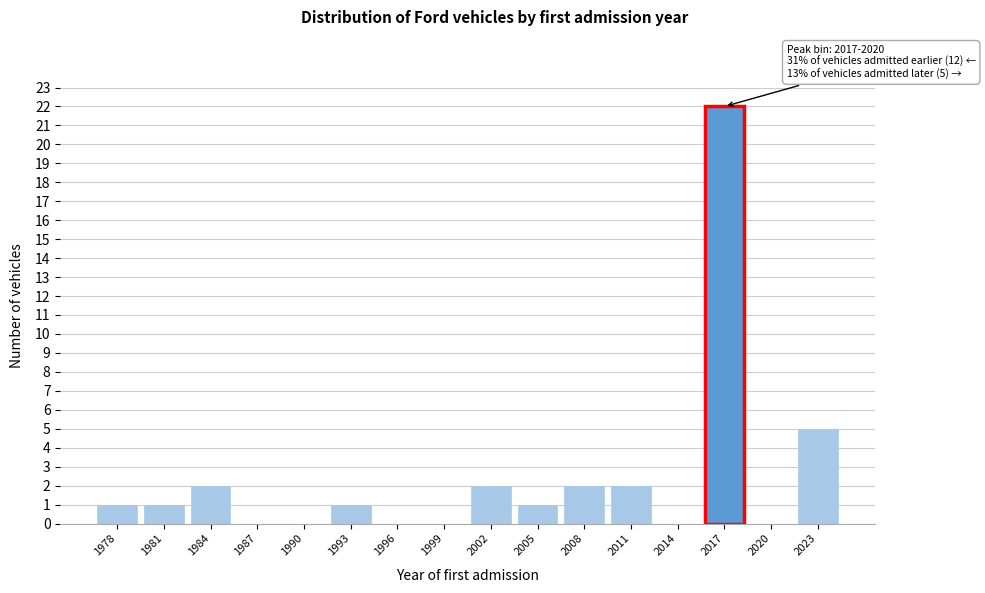

Reading left to right, list all the values displayed in this chart.

1978=1	1981=1	1984=2	1987=0	1990=0	1993=1	1996=0	1999=0	2002=2	2005=1	2008=2	2011=2	2014=0	2017=22	2020=0	2023=5